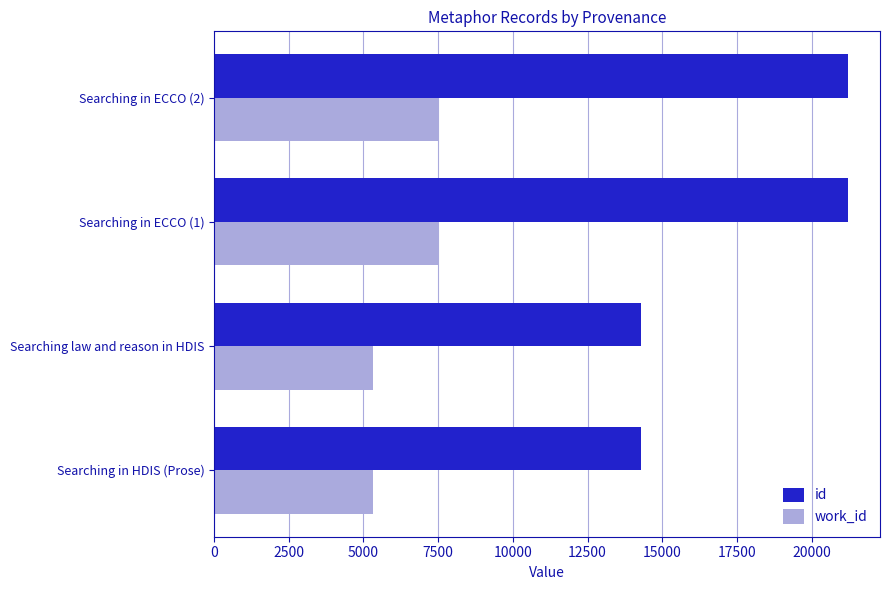

List the series in order of their peak value, lowest first.

work_id, id